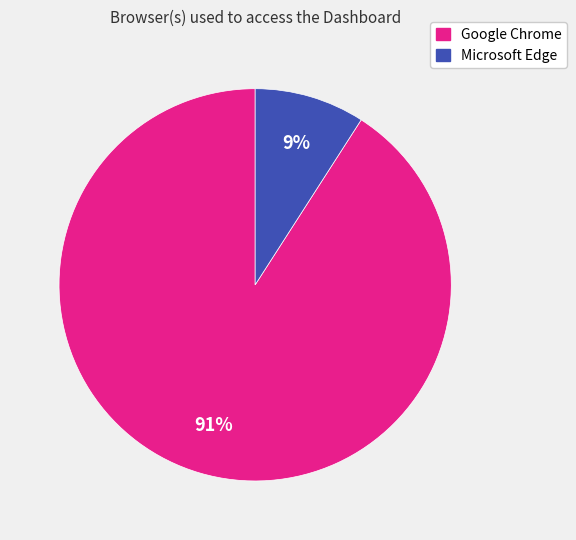

What percentage is the Google Chrome slice, to the nearest percent?

91%